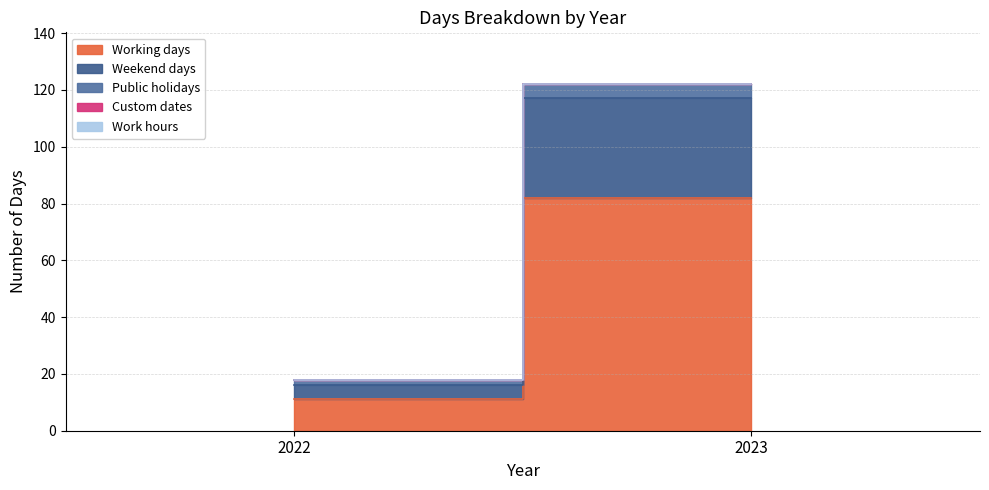

Is the value of Weekend days at 2022 greater than the value of Work hours at 2022?

Yes